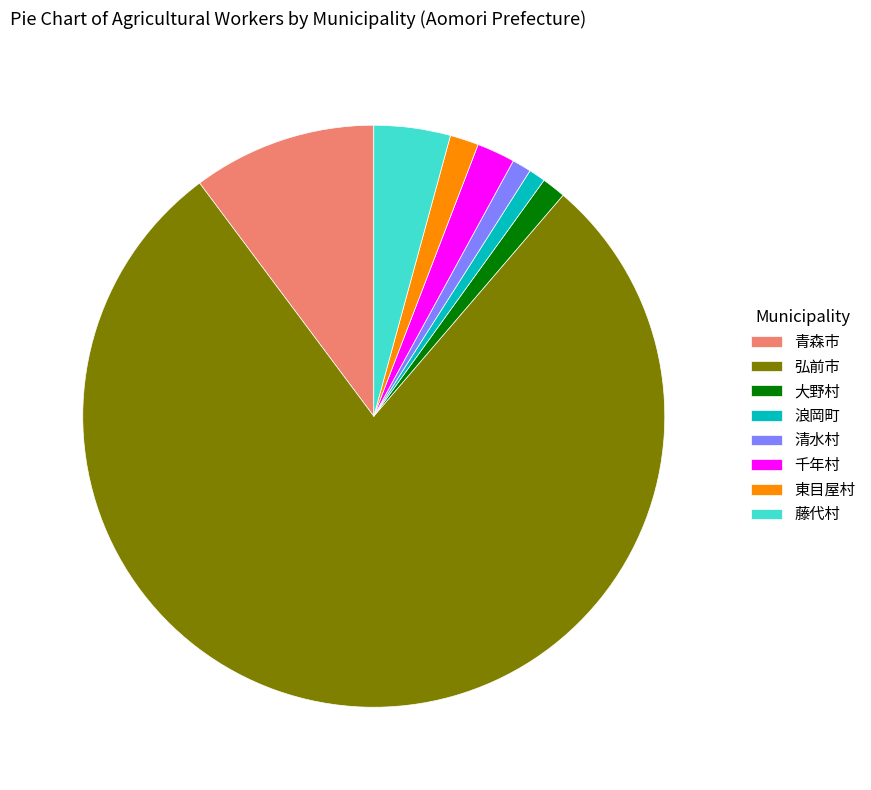

True or false: 清水村 accounts for 12% of the total.

False